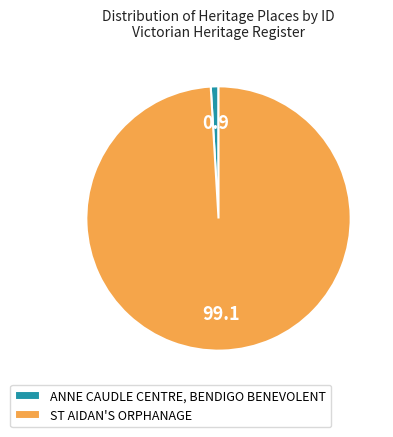

The ST AIDAN'S ORPHANAGE slice represents 99% of the pie. True or false?

True